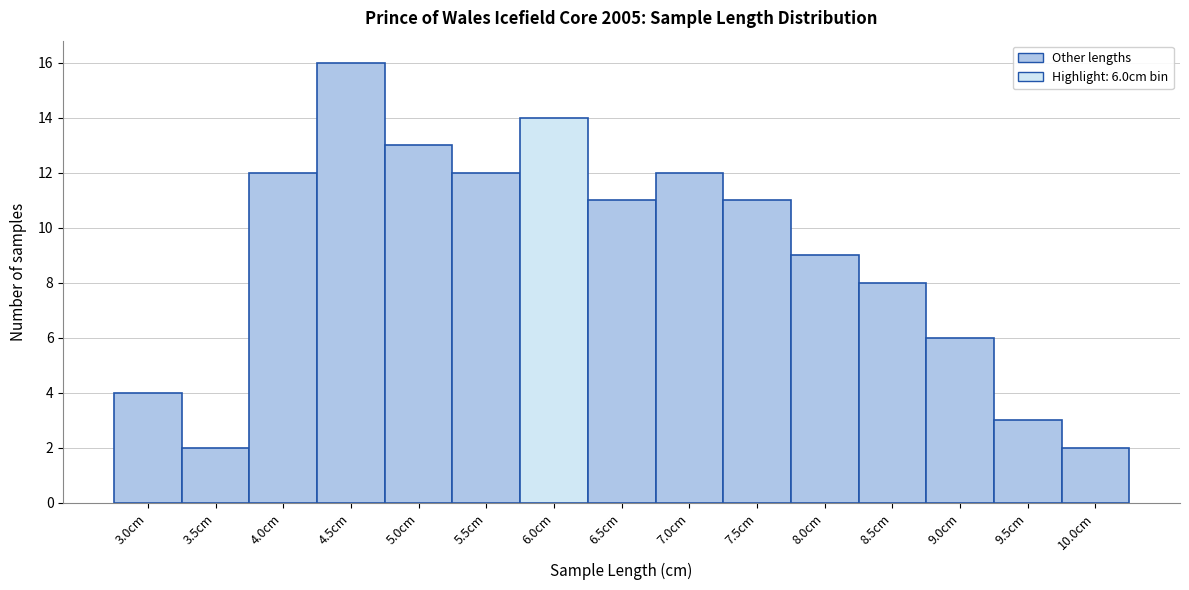

Reading right to left, list all the values displayed in this chart.

10.0cm=2	9.5cm=3	9.0cm=6	8.5cm=8	8.0cm=9	7.5cm=11	7.0cm=12	6.5cm=11	6.0cm=14	5.5cm=12	5.0cm=13	4.5cm=16	4.0cm=12	3.5cm=2	3.0cm=4